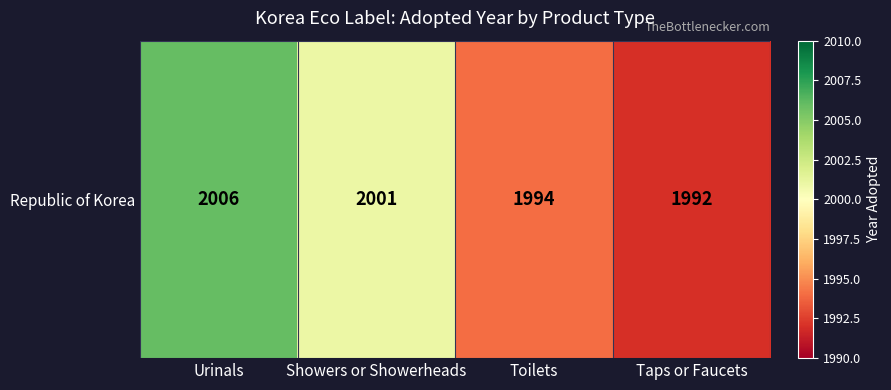

The value at Showers or Showerheads is 2001. True or false?

True